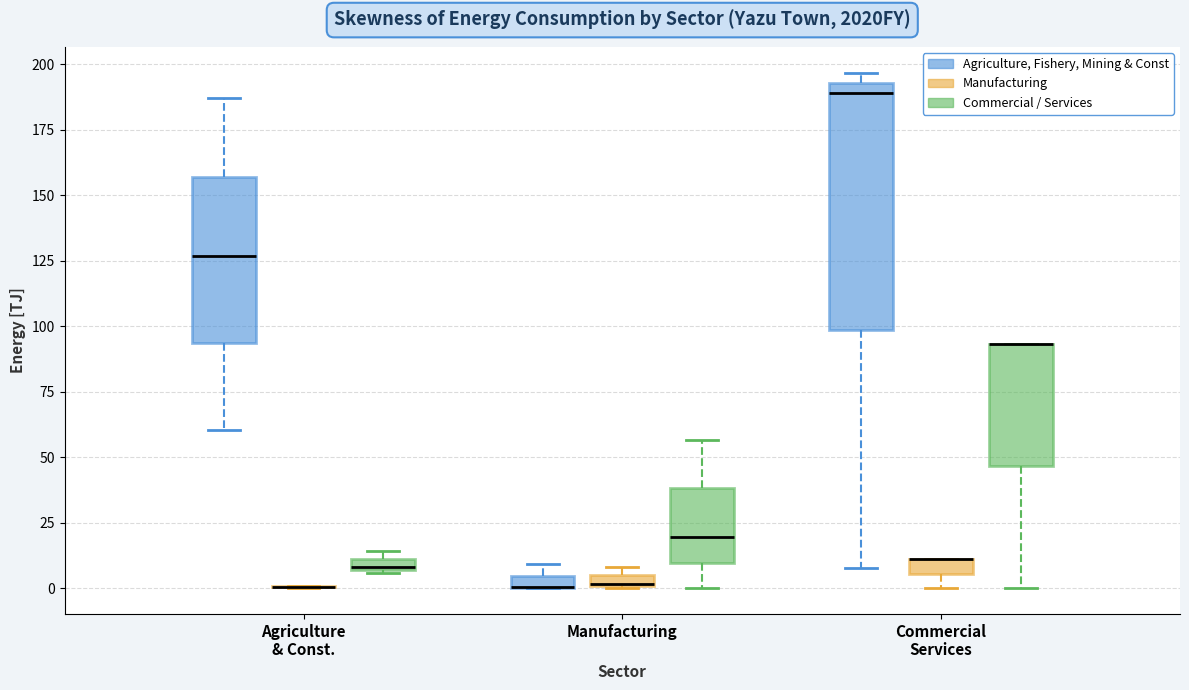

Where does the lower whisker of the box for Commercial Services (Manufacturing) end on the y-axis? The values are not printed on the chart, so give them approximately, as read against the axis.

0